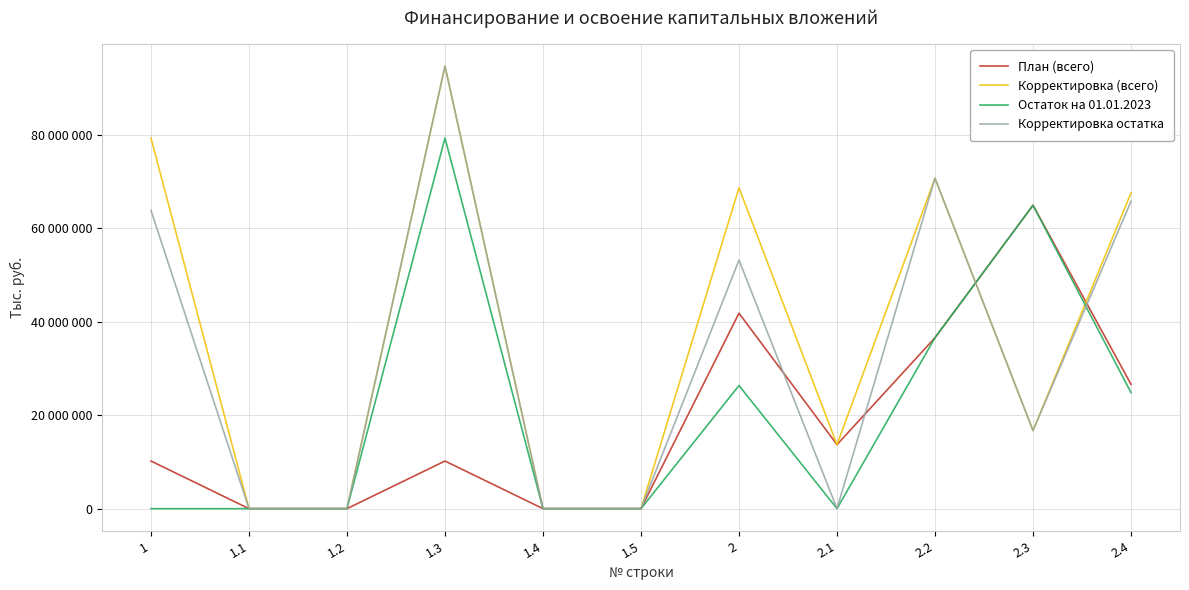

What are all the series names shown in the legend?

План (всего), Корректировка (всего), Остаток на 01.01.2023, Корректировка остатка